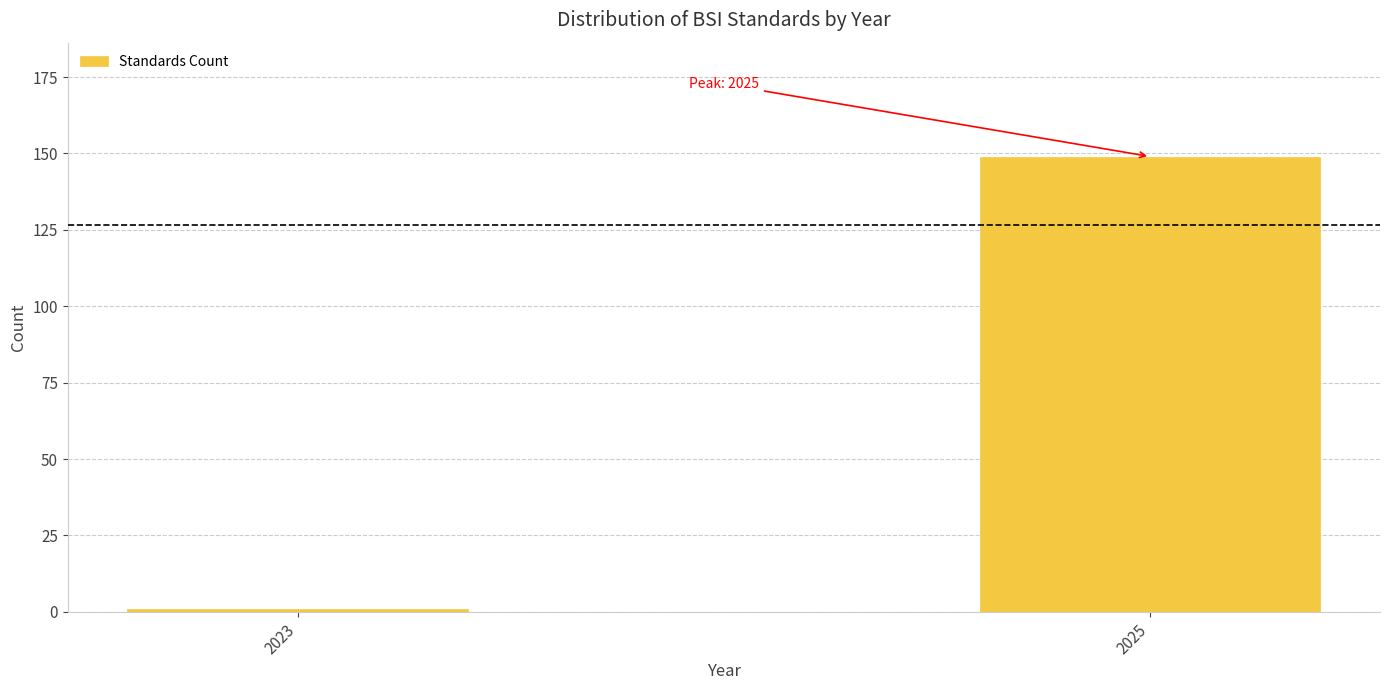

Reading left to right, extract all data points from this chart.

2023=1	2025=149